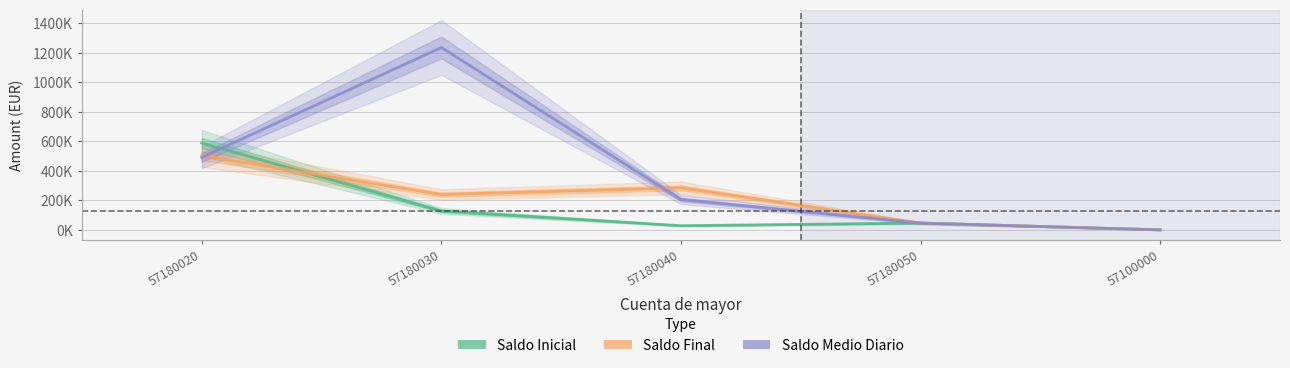

Rank the series by their maximum value, from highest to lowest.

Saldo Medio Diario, Saldo Inicial, Saldo Final